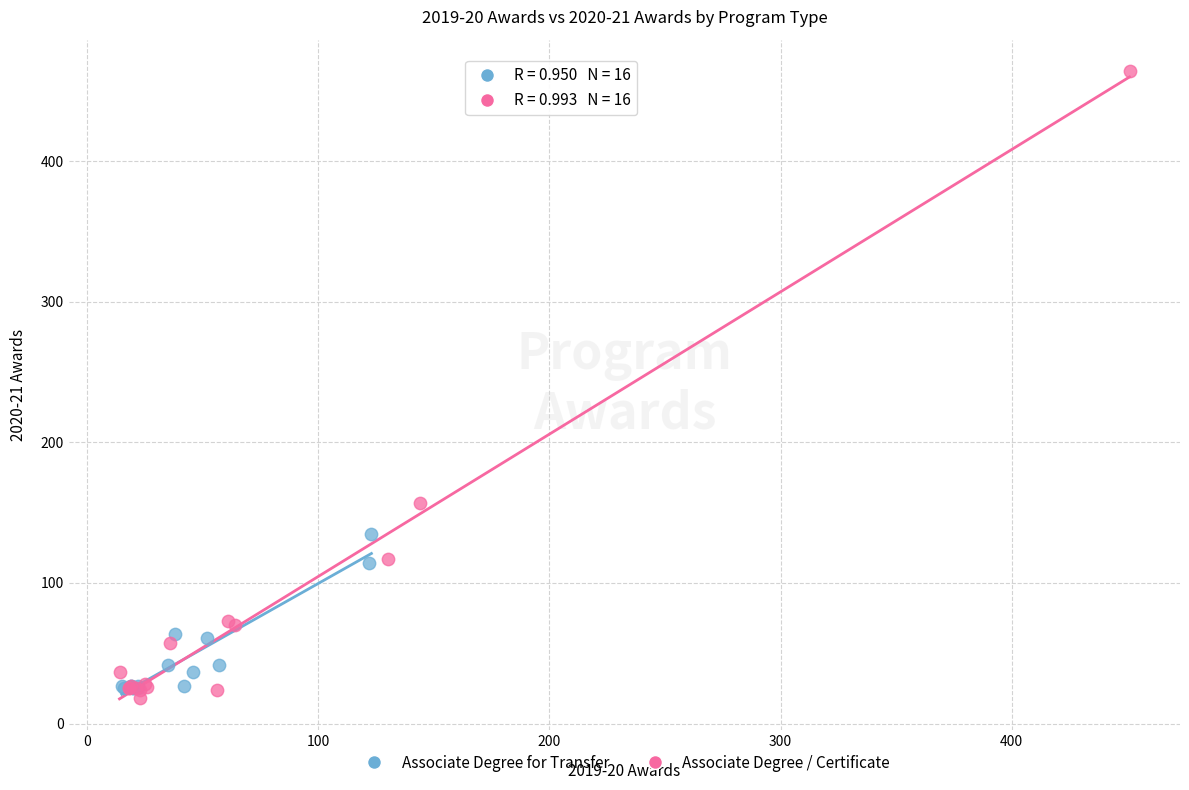

Which series contains the lowest Y value?

Associate Degree / Certificate